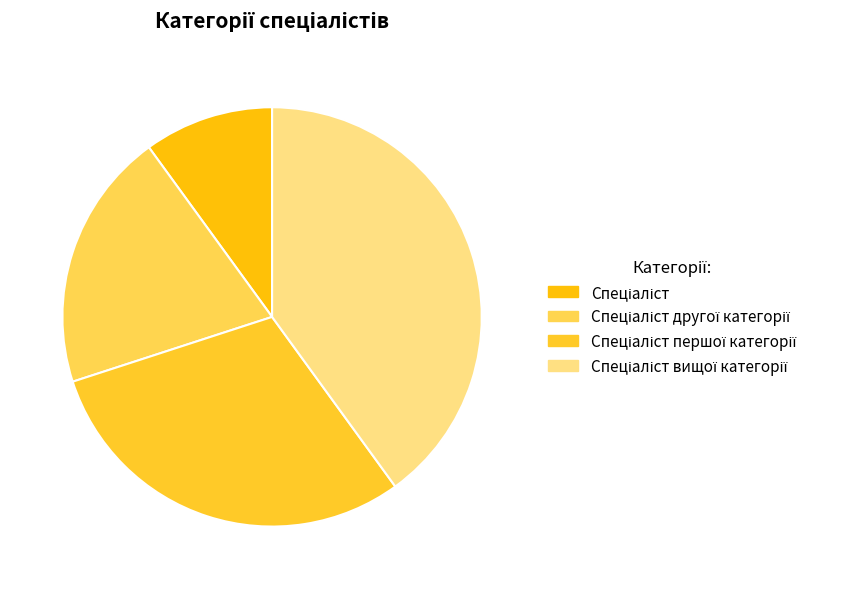

What is the smallest slice in the pie chart?

Спеціаліст